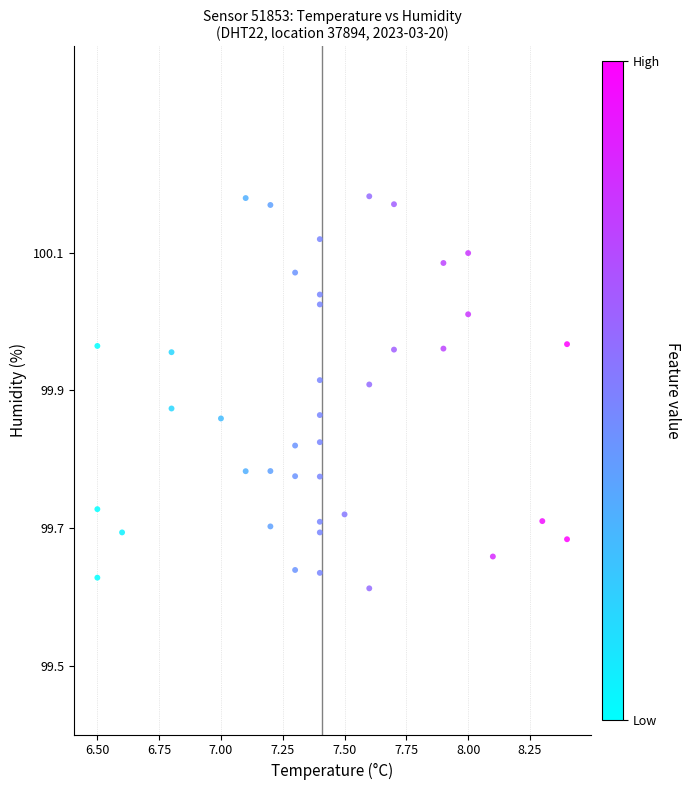

What is the range of X values (max minus min)?

1.9